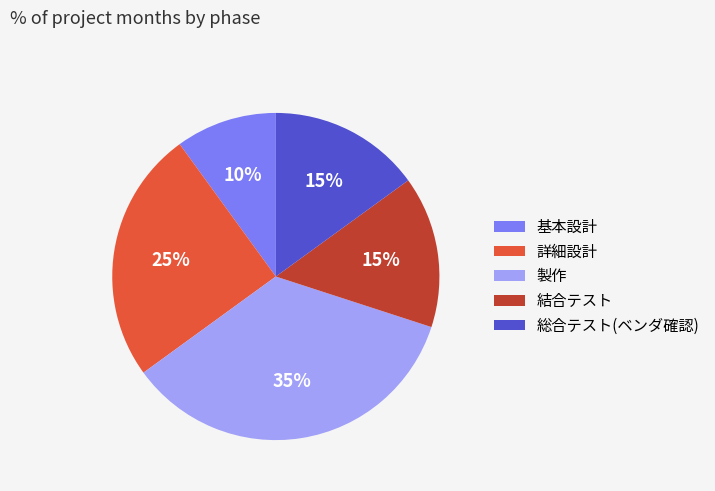

Which category has the biggest portion of the pie?

製作